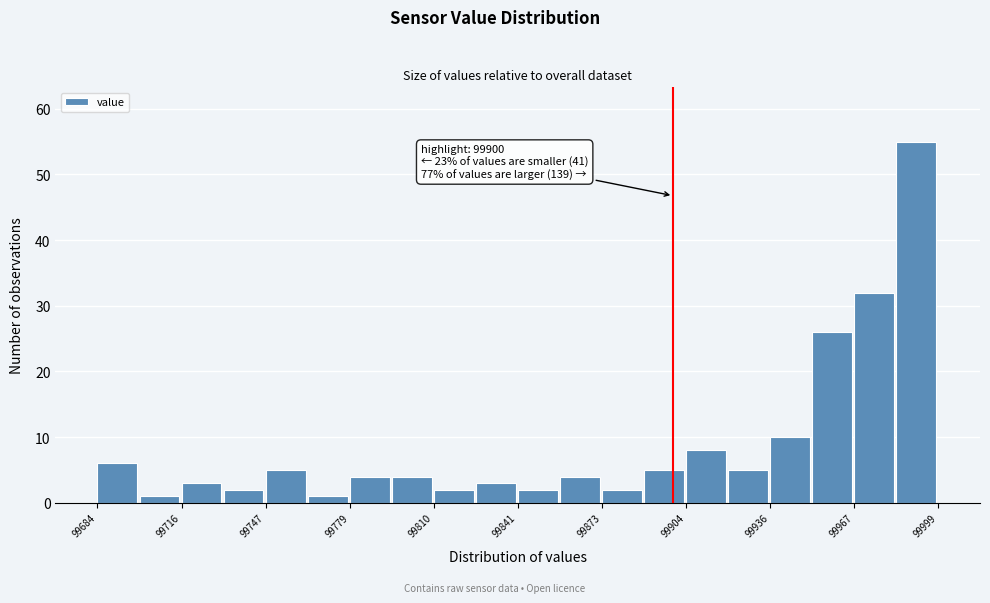

Read against the x-axis, roughly where is the centre of the tallest bar?

99990